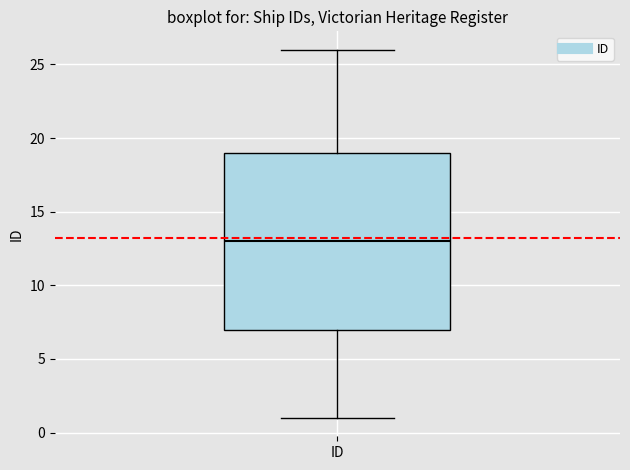

Transcribe this box plot: give where the median line is, the range the box spans, and where the two whiskers end, as read against the y-axis. The values are not printed on the chart, so give them approximately, as read against the axis.

median 13, box 7 to 19, whiskers 1 to 26